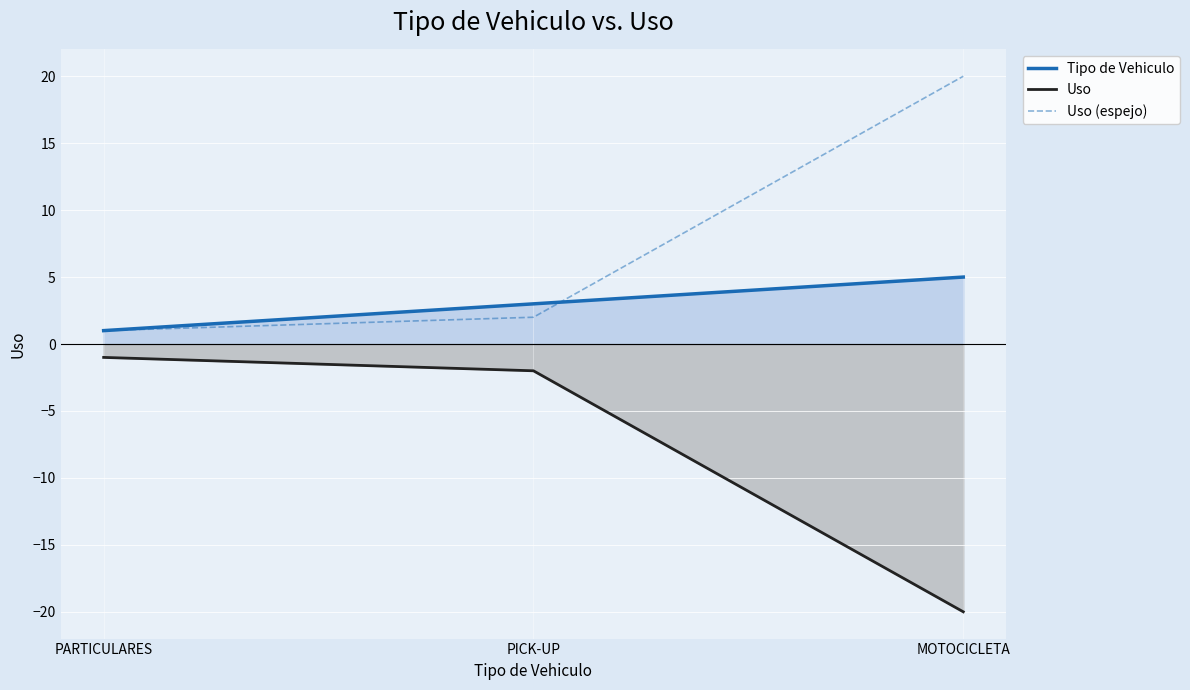

How many values in the Uso (espejo) series are below 2?

1